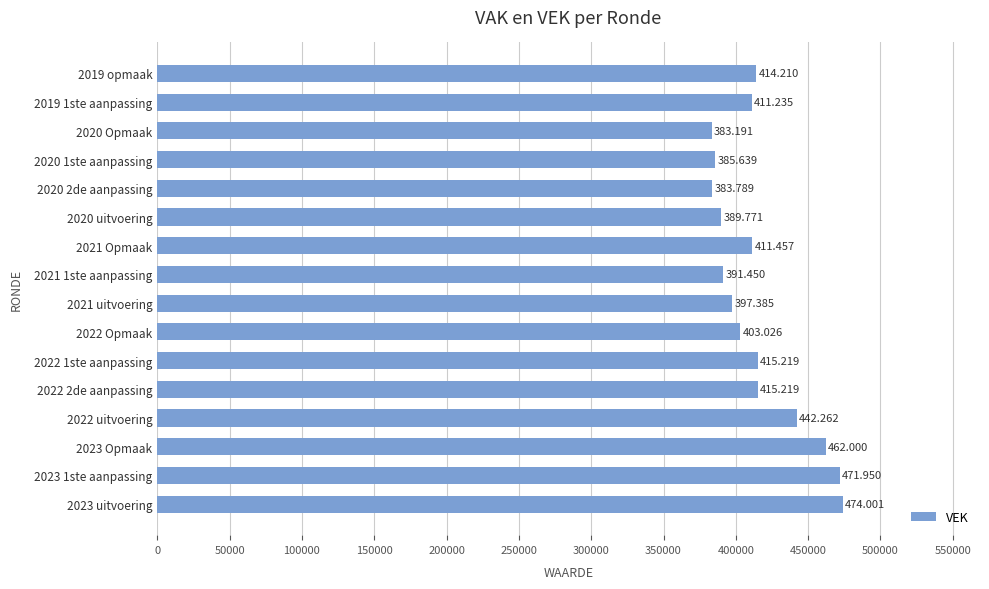

How many bars are there in total?

16